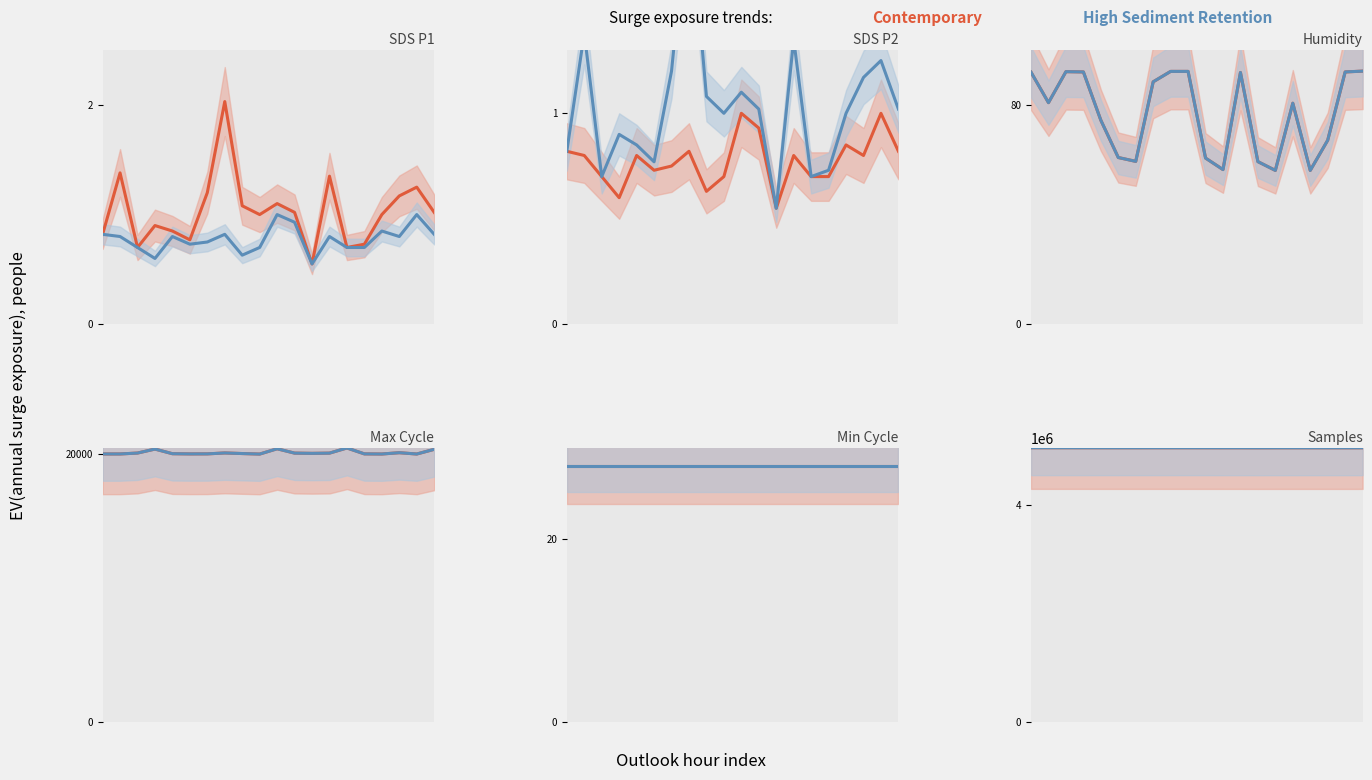

Rank the series by their maximum value, from highest to lowest.

Contemporary, High Sediment Retention